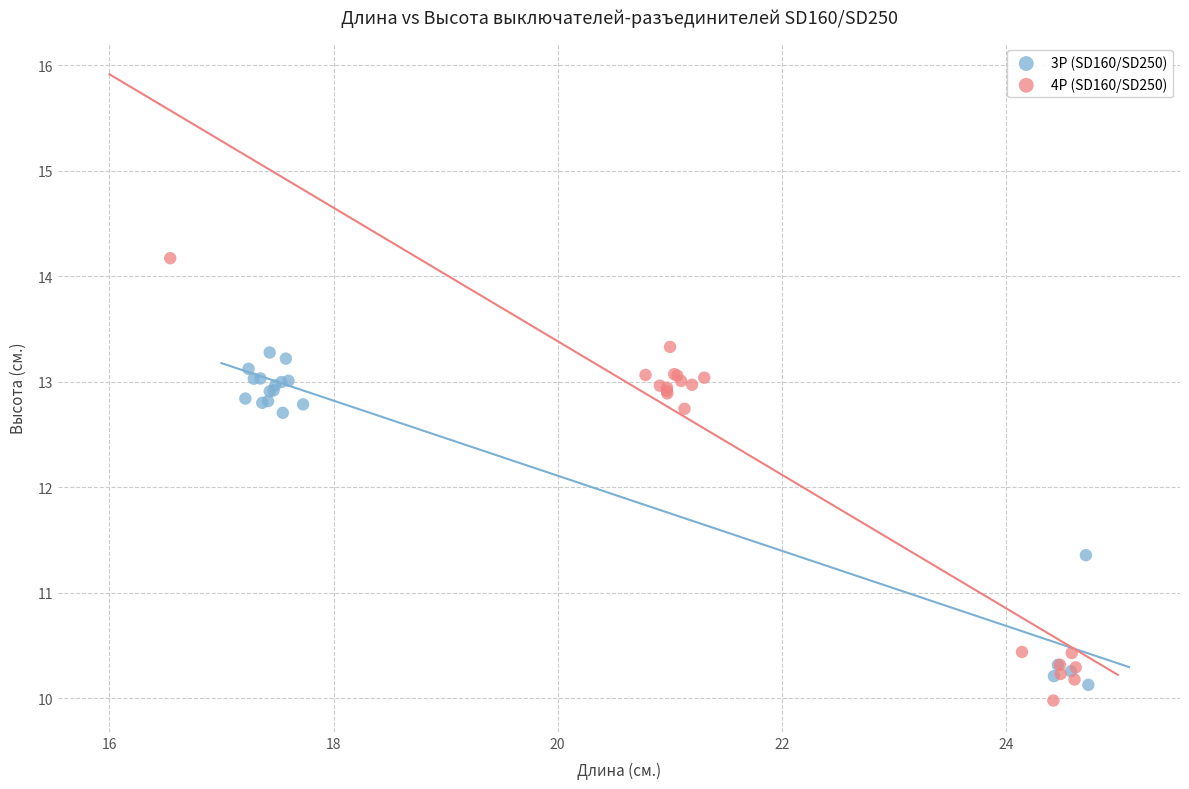

Which series has the widest spread of Y values?

4P (SD160/SD250)